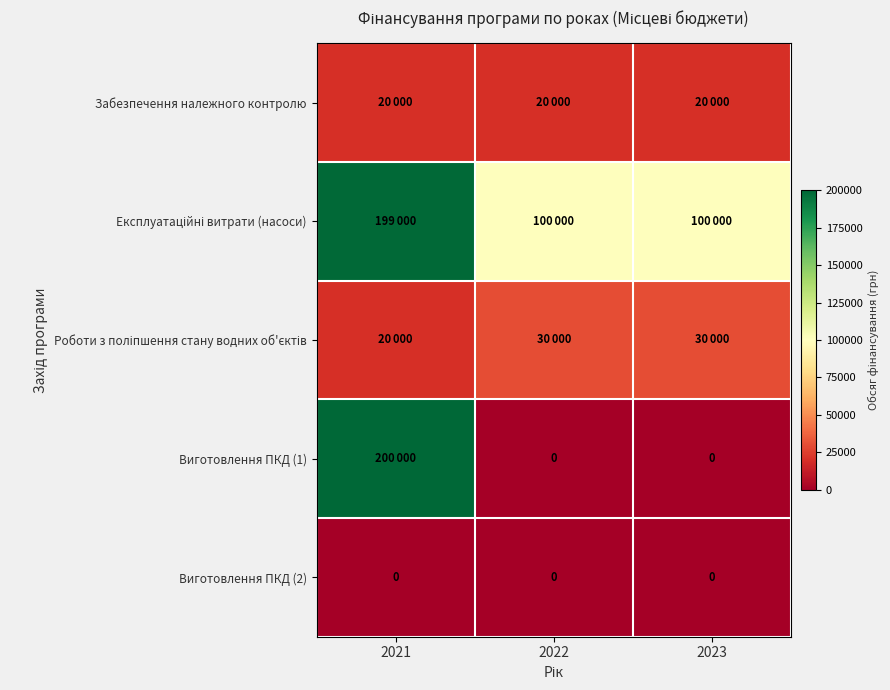

Is it true that Виготовлення ПКД (2) equals 0 at 2021?

True